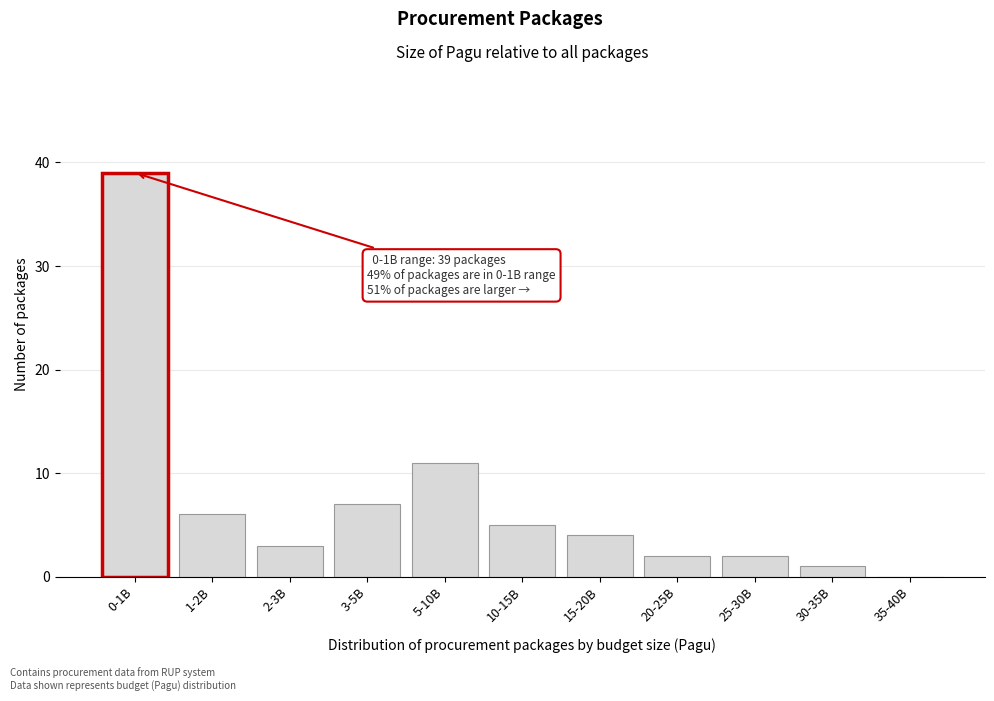

Reading left to right, extract all data points from this chart.

0-1B=39	1-2B=6	2-3B=3	3-5B=7	5-10B=11	10-15B=5	15-20B=4	20-25B=2	25-30B=2	30-35B=1	35-40B=0